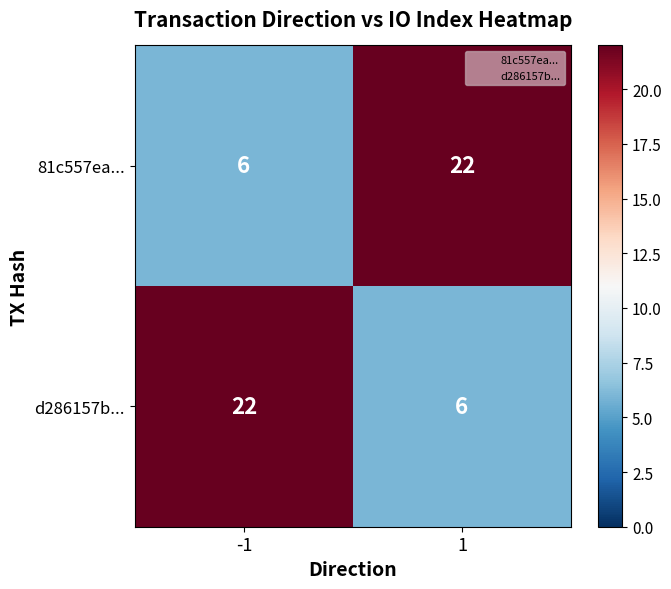

Rank the series at -1 from lowest to highest value.

81c557ea..., d286157b...